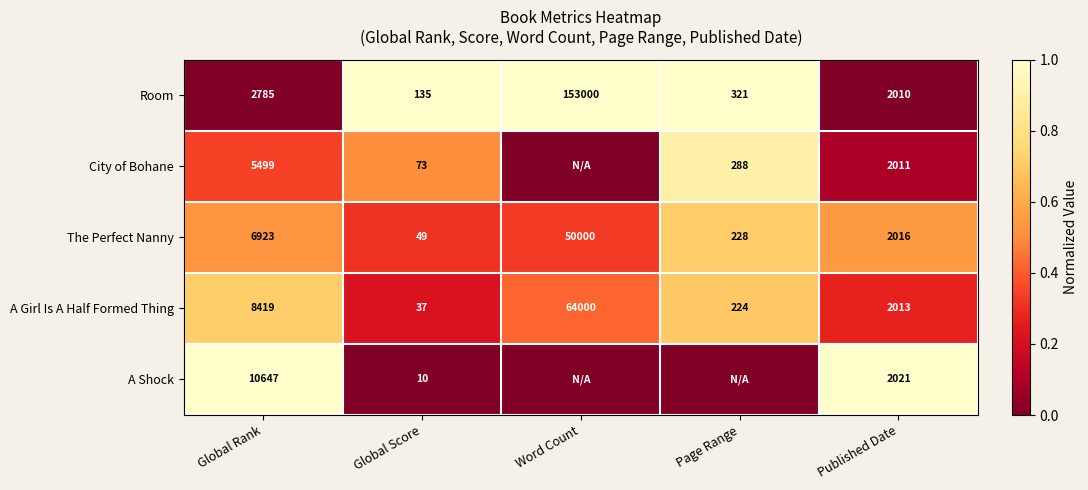

What is the difference between the maximum and minimum values in the A Girl Is A Half Formed Thing series?

63963